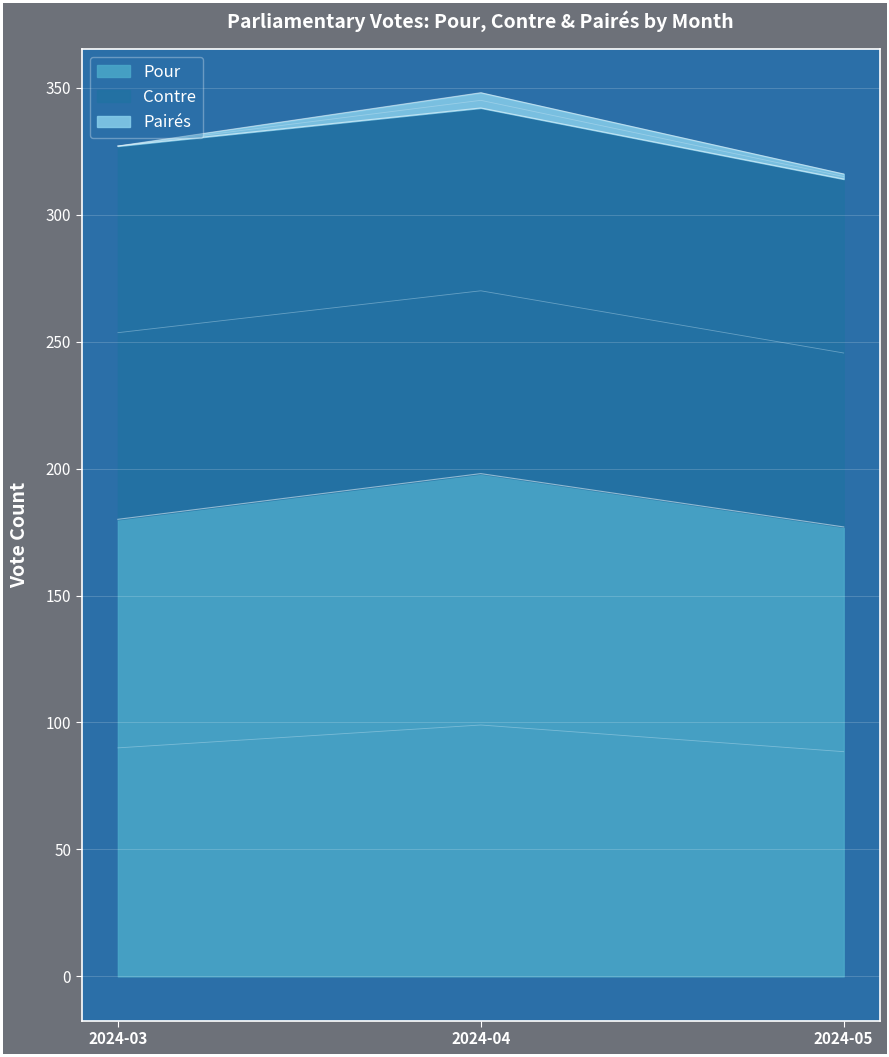

What is the sum of the Contre values at 2024-03 and 2024-04?

291